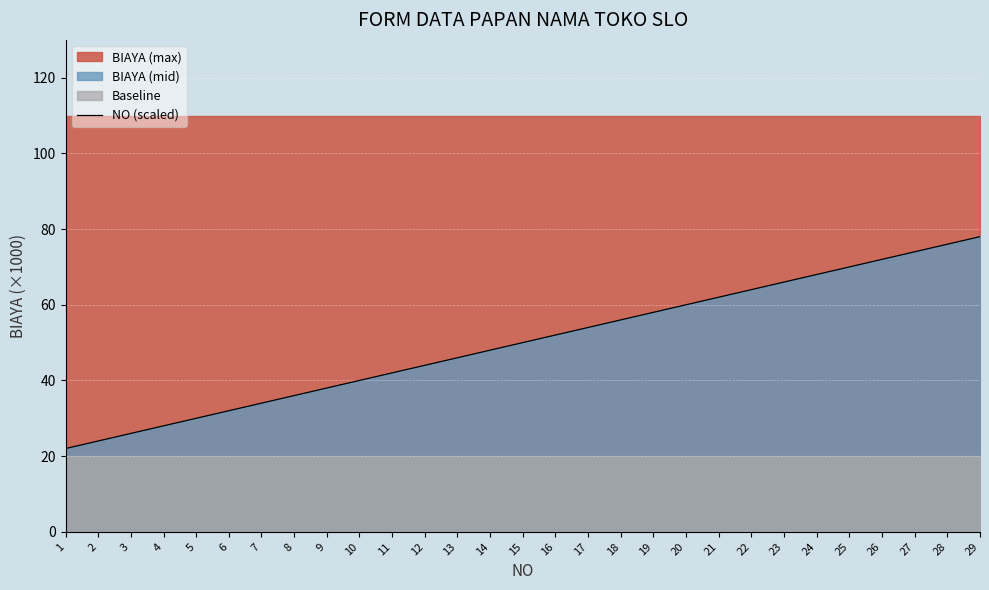

The value at 22 is 41. True or false?

False